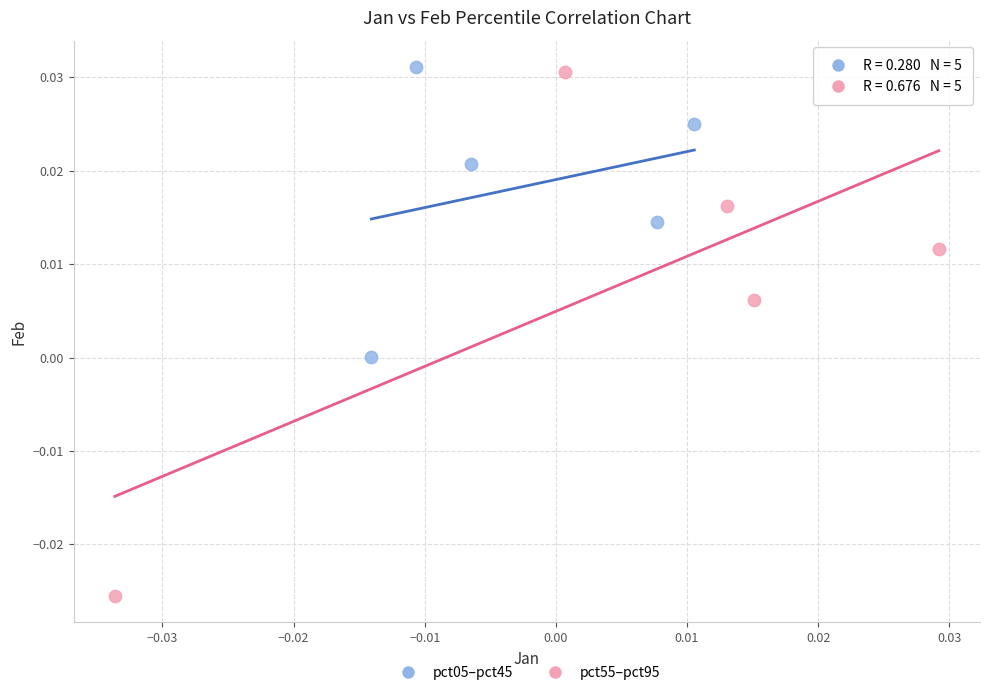

Which series contains the lowest Y value?

pct55–pct95